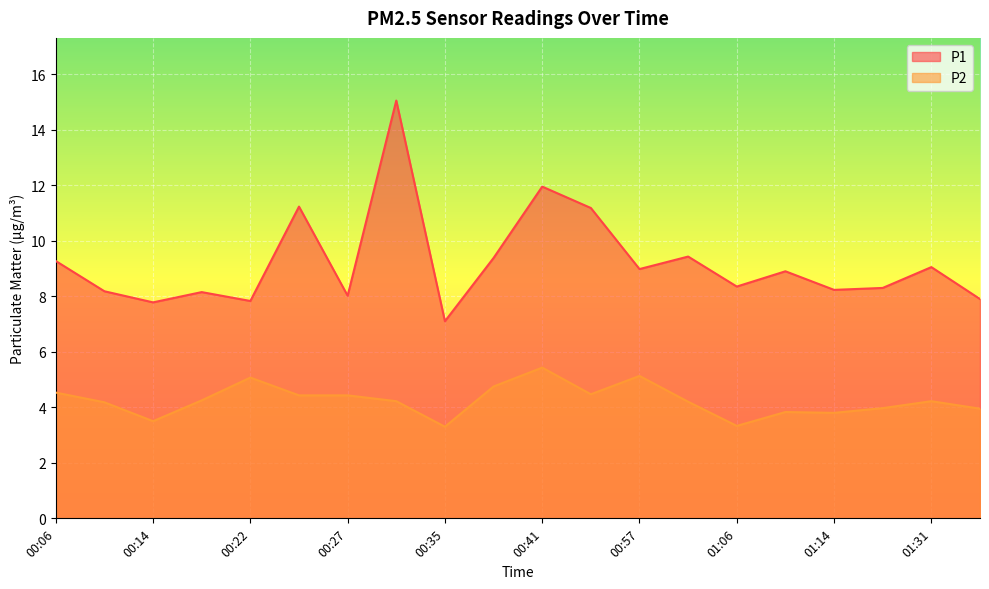

What is the difference between the maximum and minimum values in the P2 series?

2.1